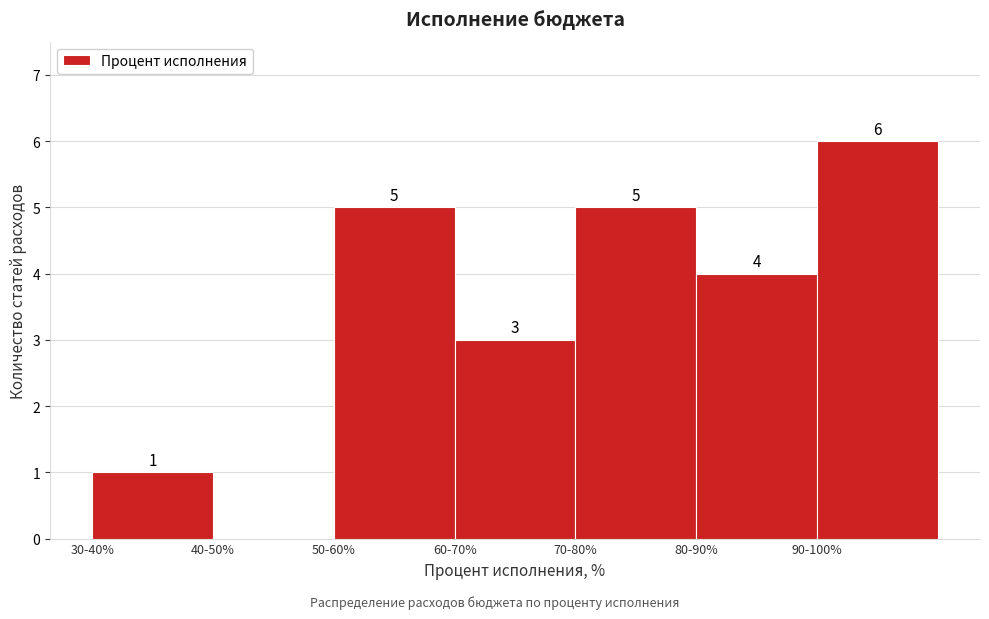

Reading right to left, transcribe all the data shown in this chart.

90-100%=6	80-90%=4	70-80%=5	60-70%=3	50-60%=5	40-50%=0	30-40%=1